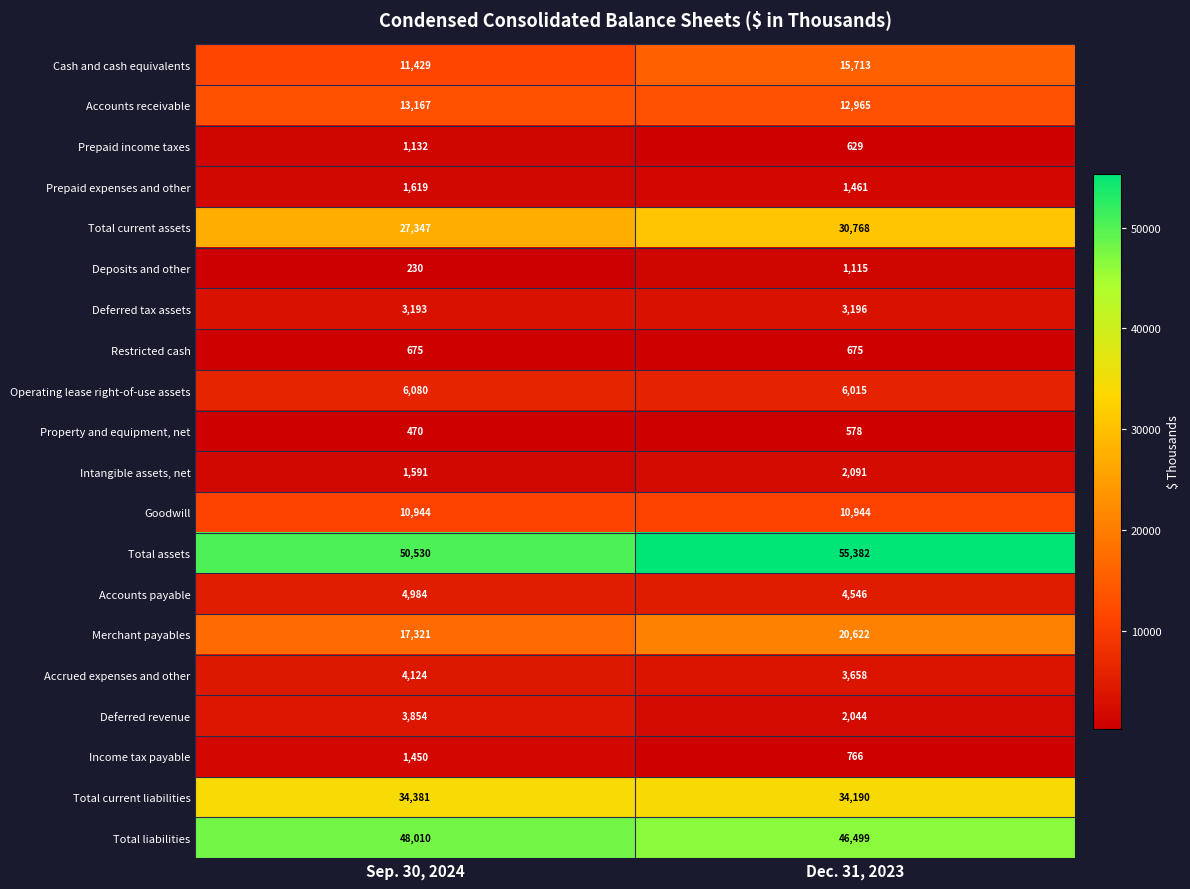

Which label corresponds to the largest value in the chart?

Dec. 31, 2023